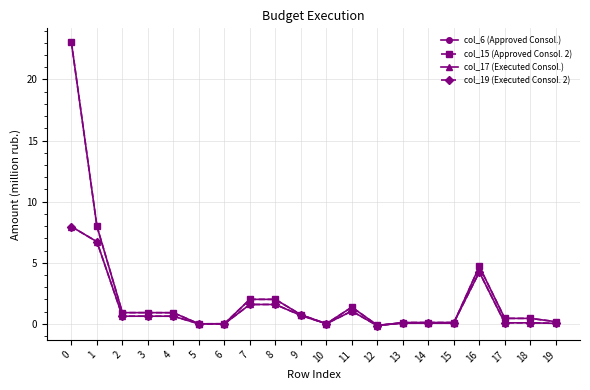

Between 2 and 12, which series saw the biggest shift?

col_6 (Approved Consol.)